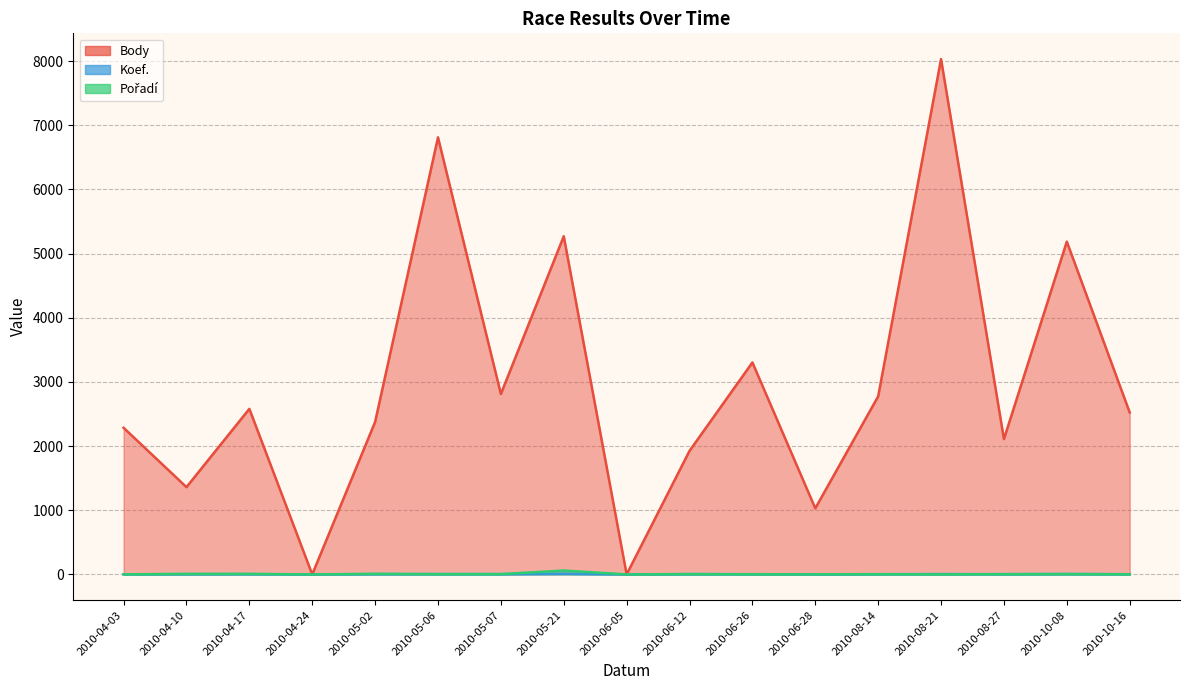

At which category does Body reach its first local peak?

2010-04-17